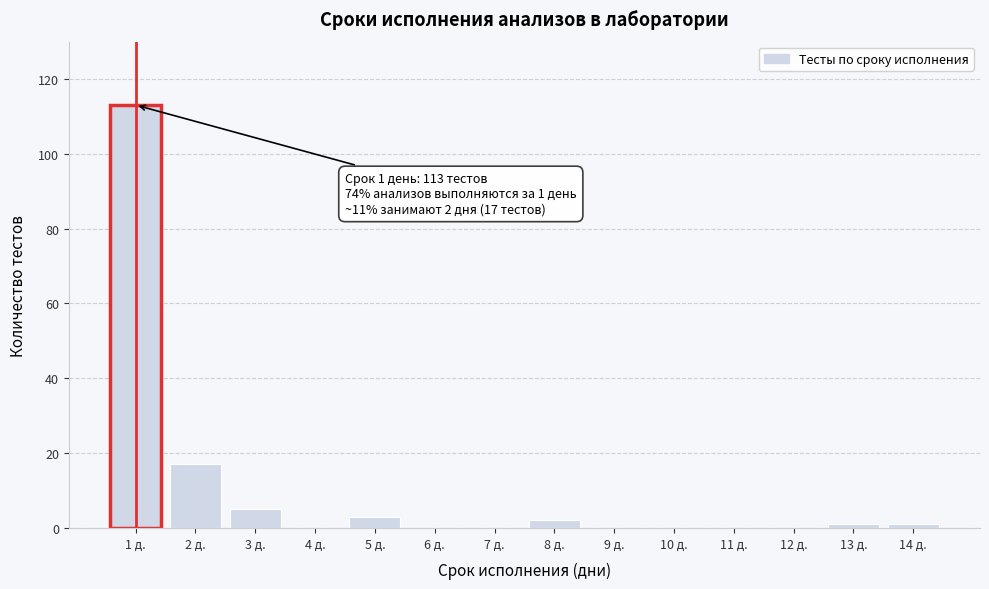

Reading left to right, list all the values displayed in this chart.

1 д.=113	2 д.=17	3 д.=5	4 д.=0	5 д.=3	6 д.=0	7 д.=0	8 д.=2	9 д.=0	10 д.=0	11 д.=0	12 д.=0	13 д.=1	14 д.=1